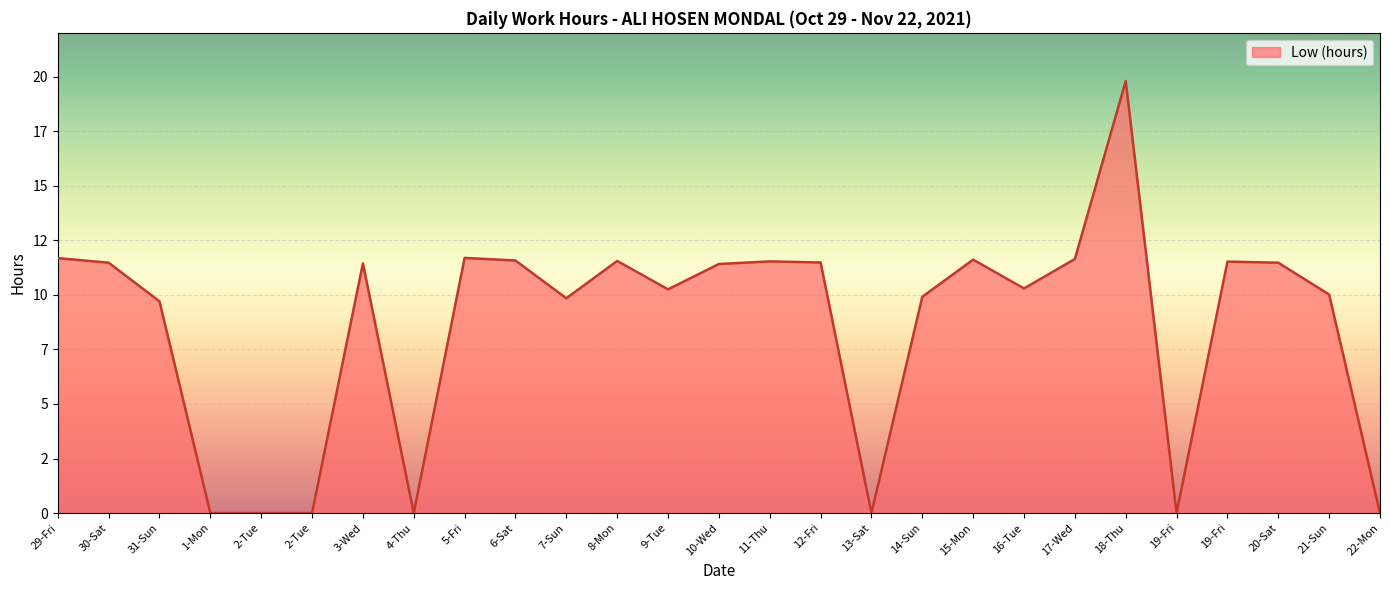

Is this an area chart (filled region under the line)?

Yes